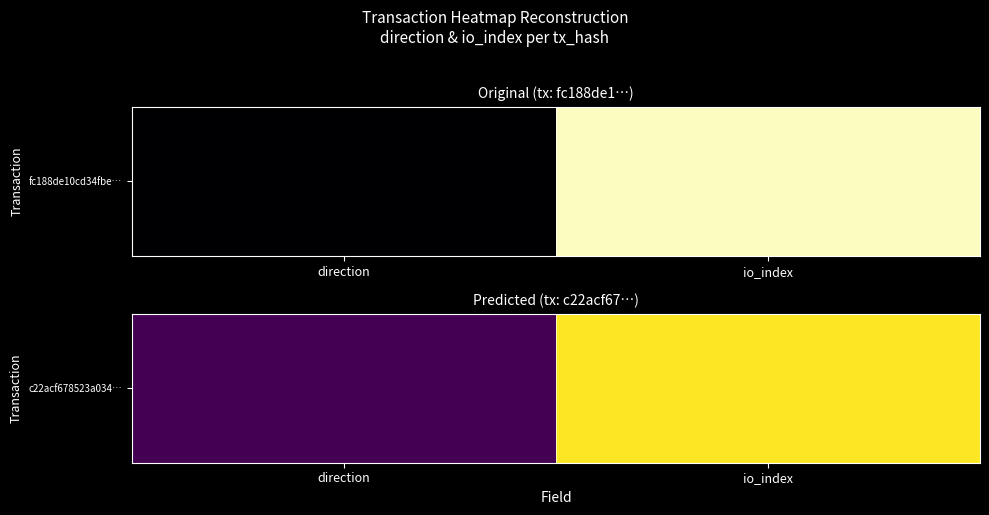

Is it true that the value at io_index is 9?

True